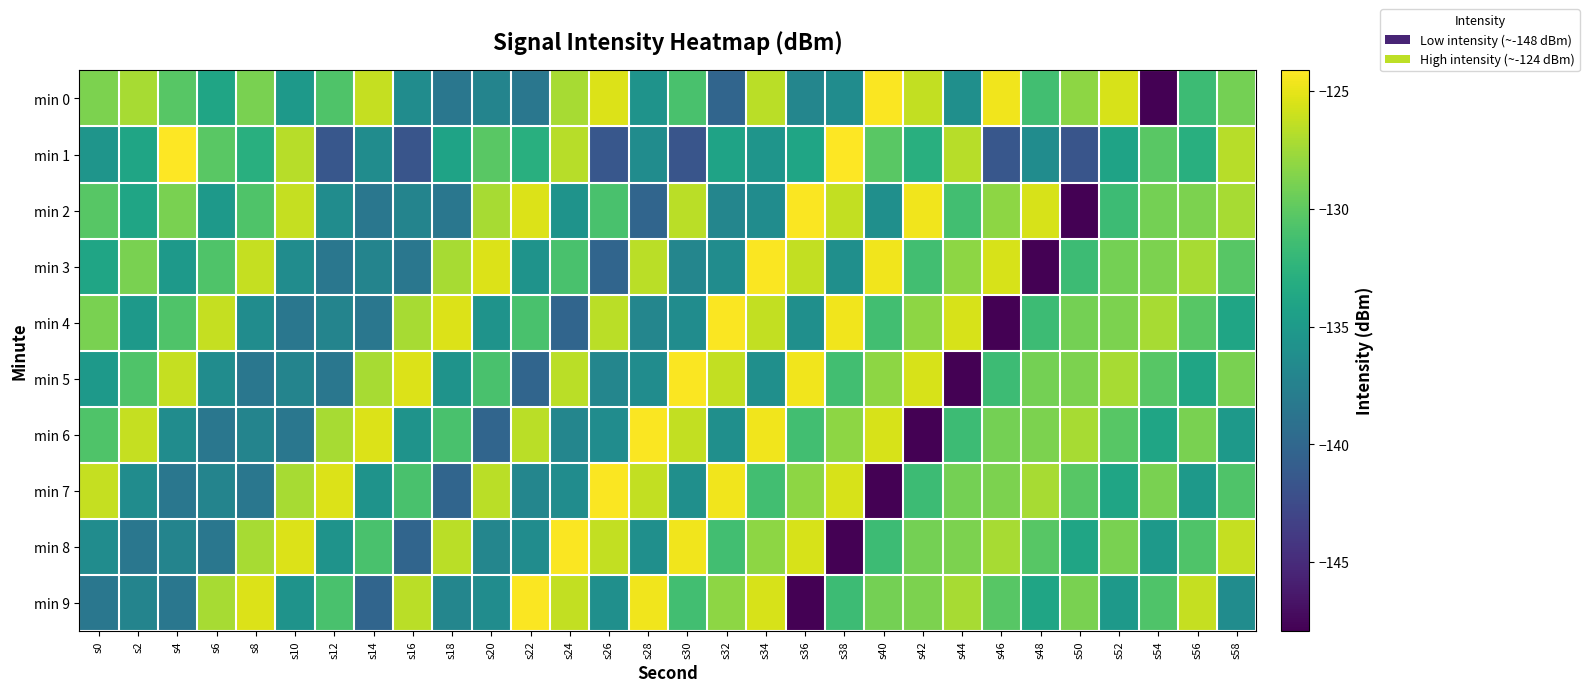

What is the spread (max minus min) of values at s34?

12.1